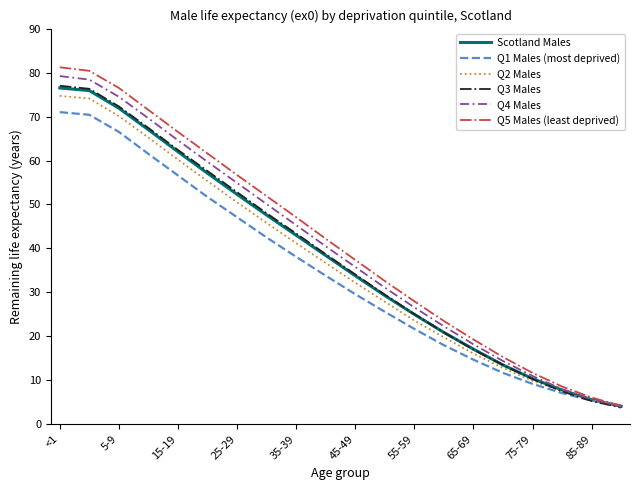

Which series has the largest range (max minus min)?

Q5 Males (least deprived)